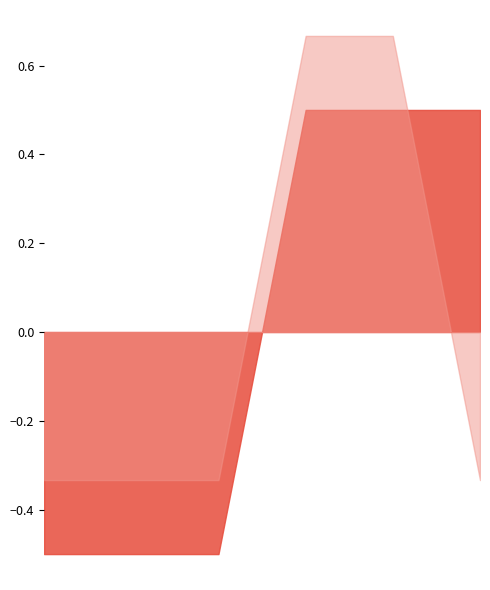

What is the smallest value displayed?

-0.5